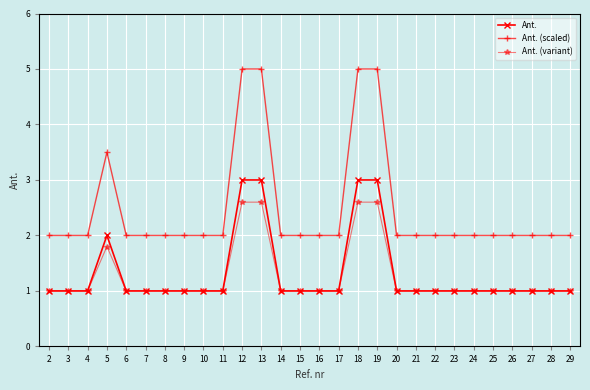

Which series has the largest range (max minus min)?

Ant. (scaled)